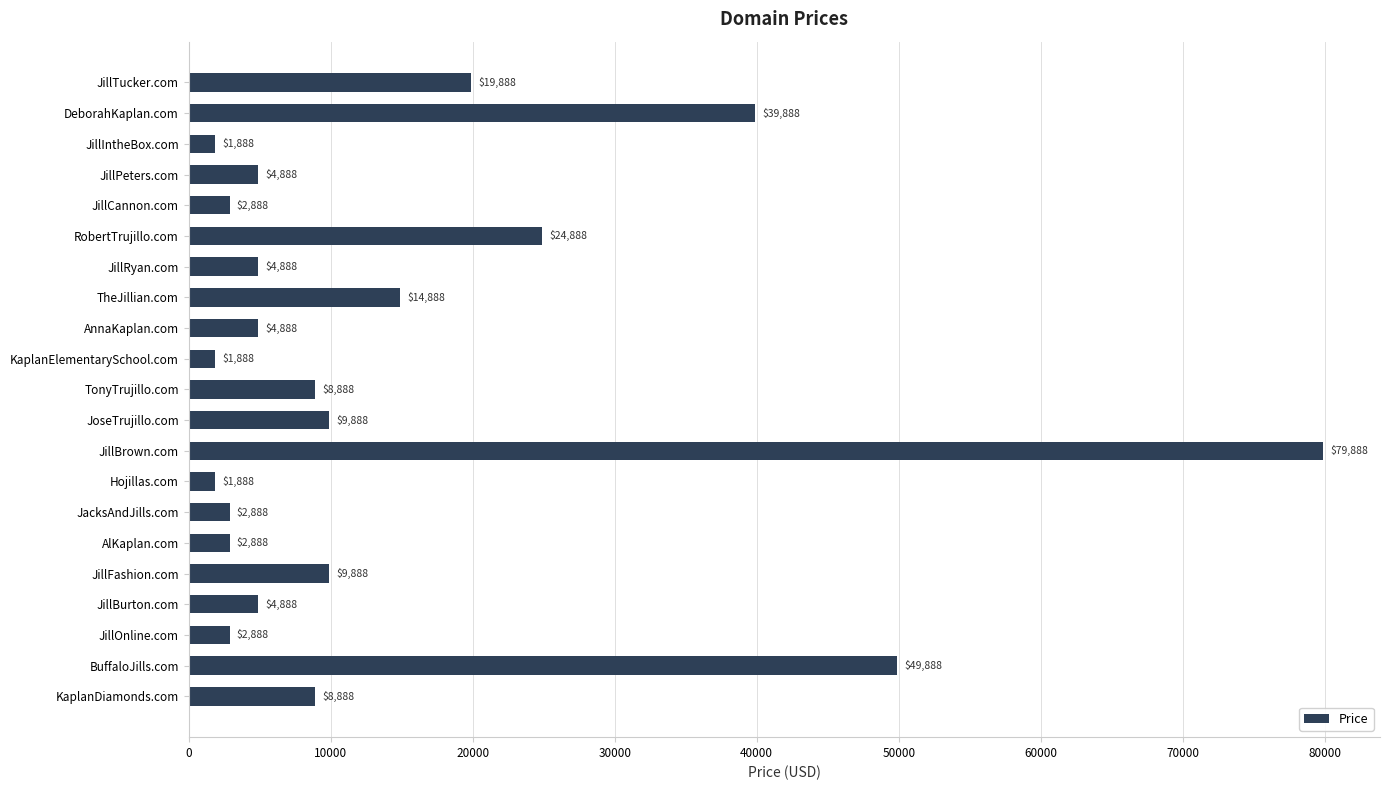

Between JillTucker.com and Hojillas.com, which is larger?

JillTucker.com